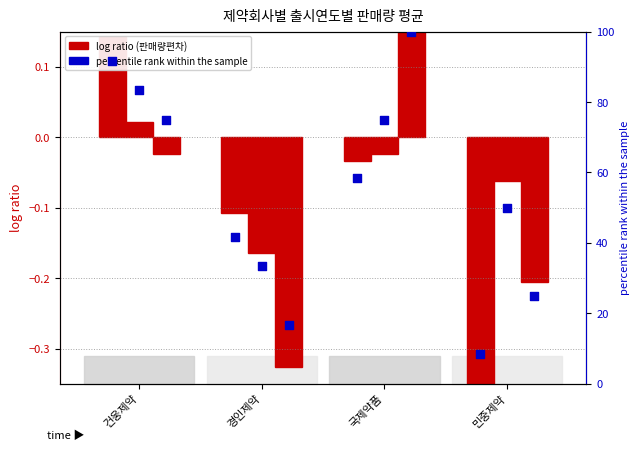

Is the value of 판매량편차 2018 at 국제약품 greater than the value of 백분위 2018 at 경인제약?

No